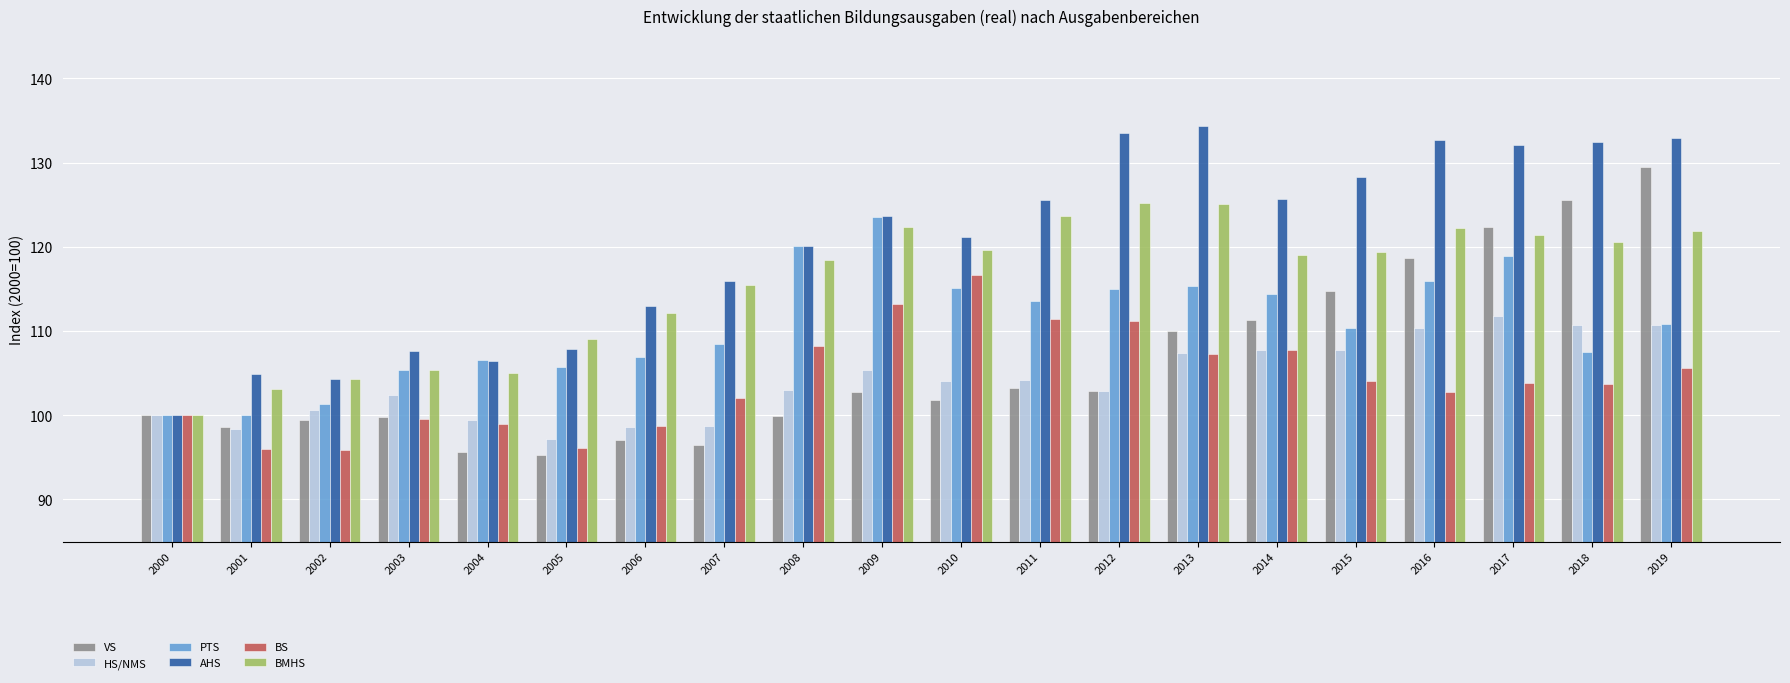

How many bars are there in each group?

6